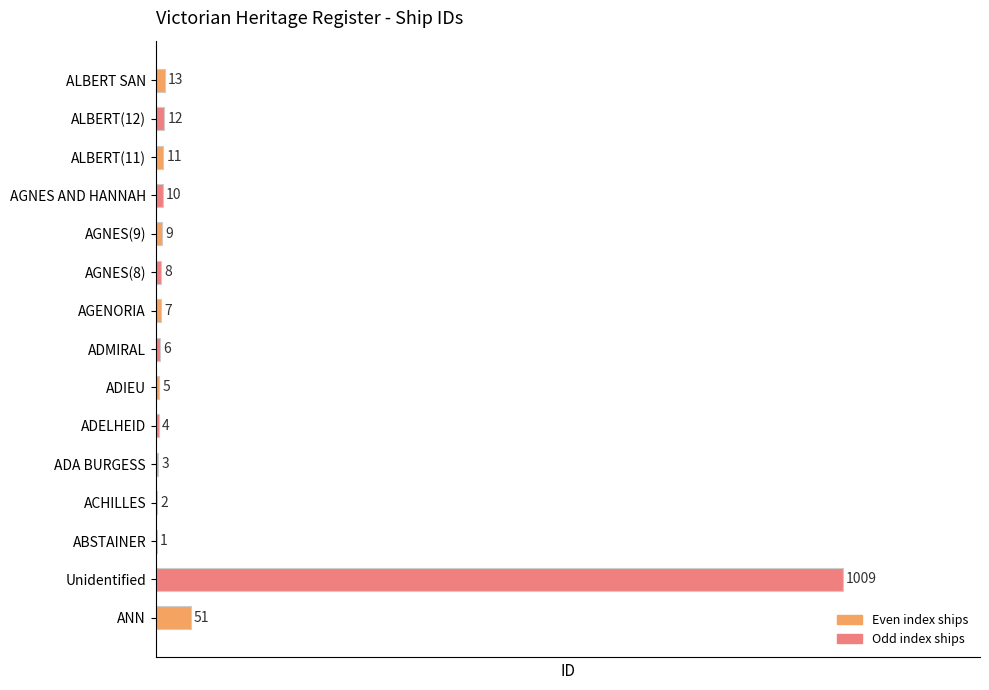

What is the change in value from ADIEU to ALBERT SAN?

+8